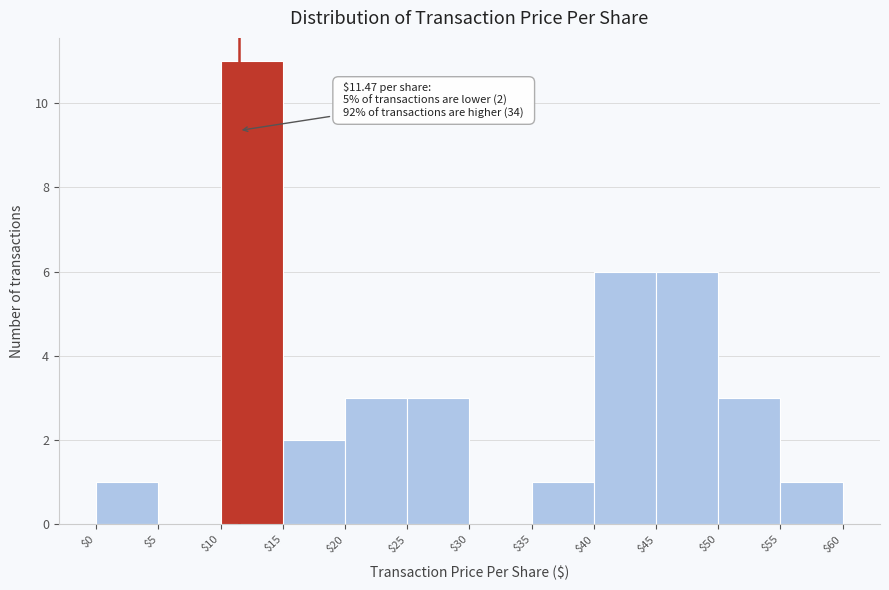

Which range on the x-axis has the tallest bar?

$10 to $15